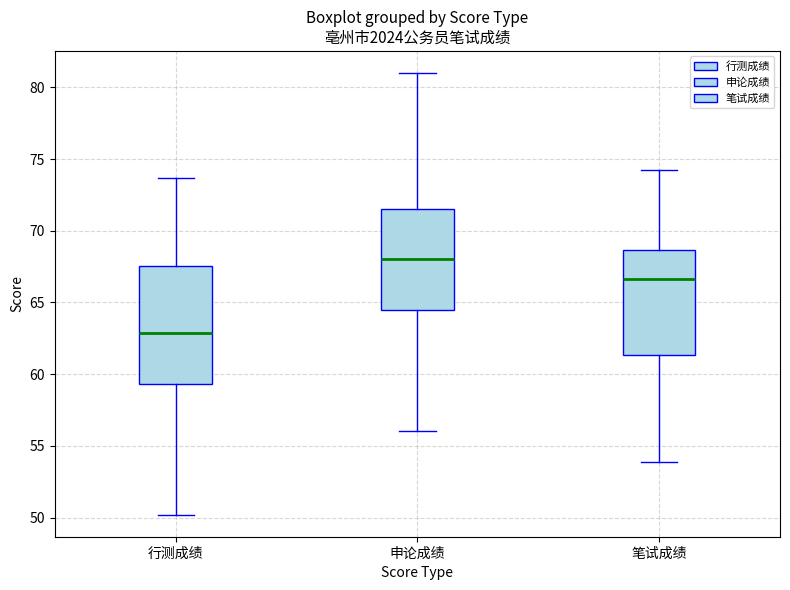

Which box's median line is the lowest?

行测成绩